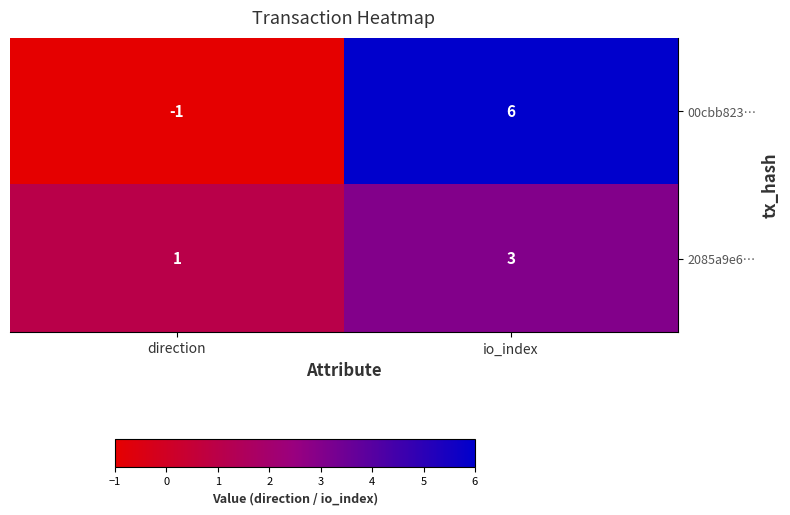

What is the maximum value shown in the chart?

6